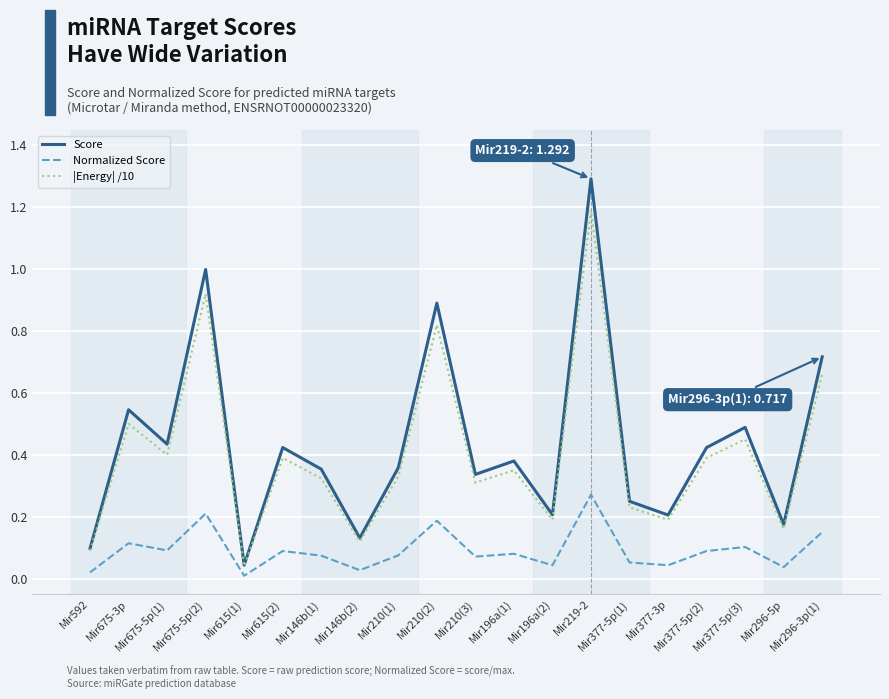

Between Mir219-2 and Mir377-3p, which series saw the biggest shift?

Score